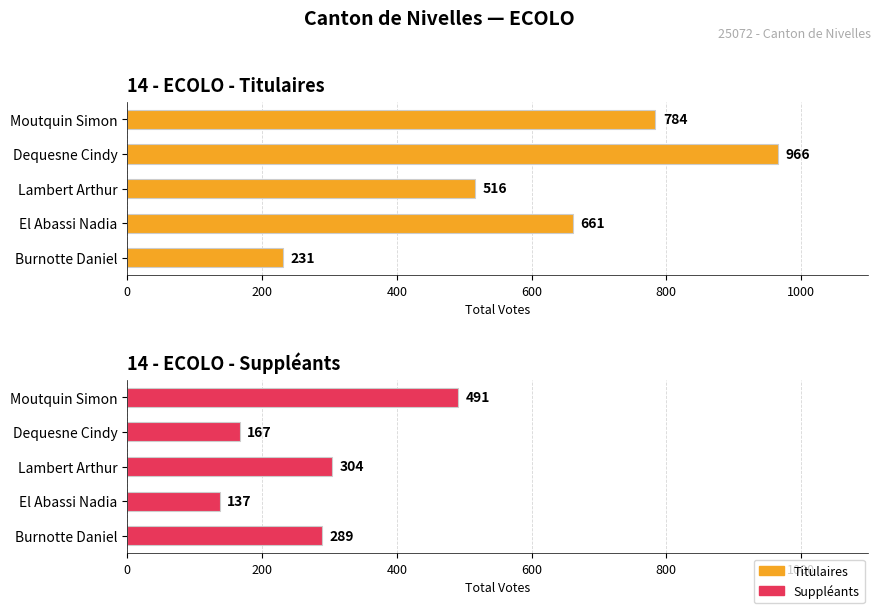

What is the difference between the maximum and minimum values in the 14 - ECOLO - Titulaires series?

735